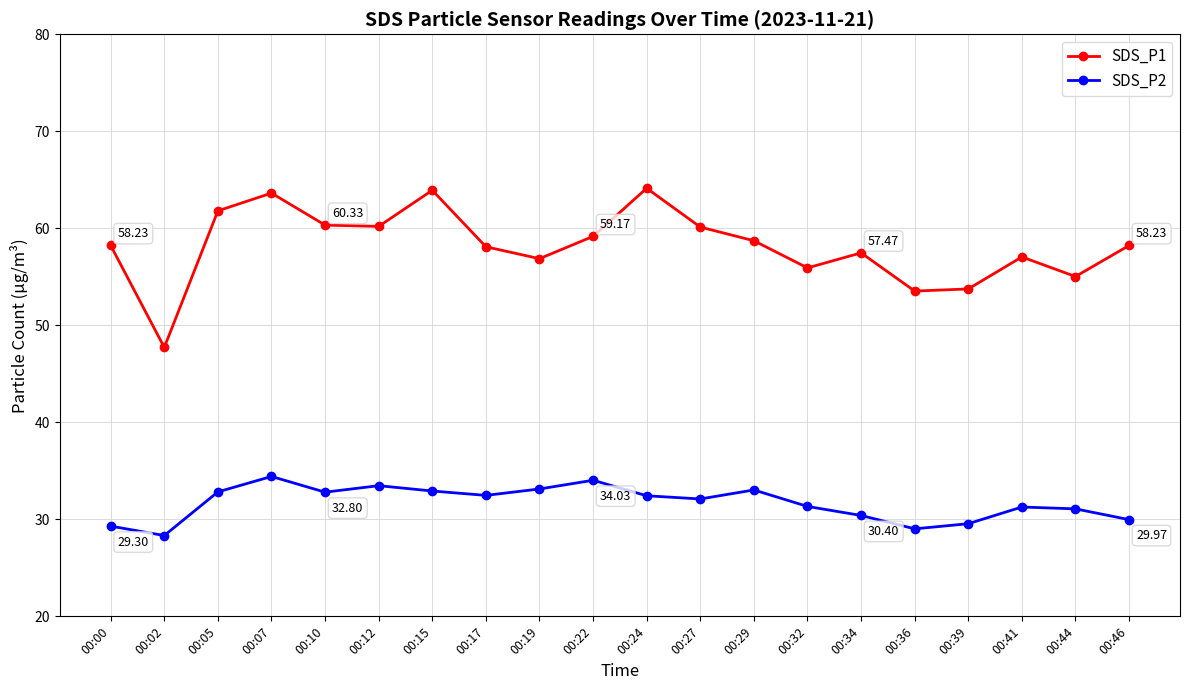

True or false: SDS_P2 and SDS_P1 intersect in this chart.

False